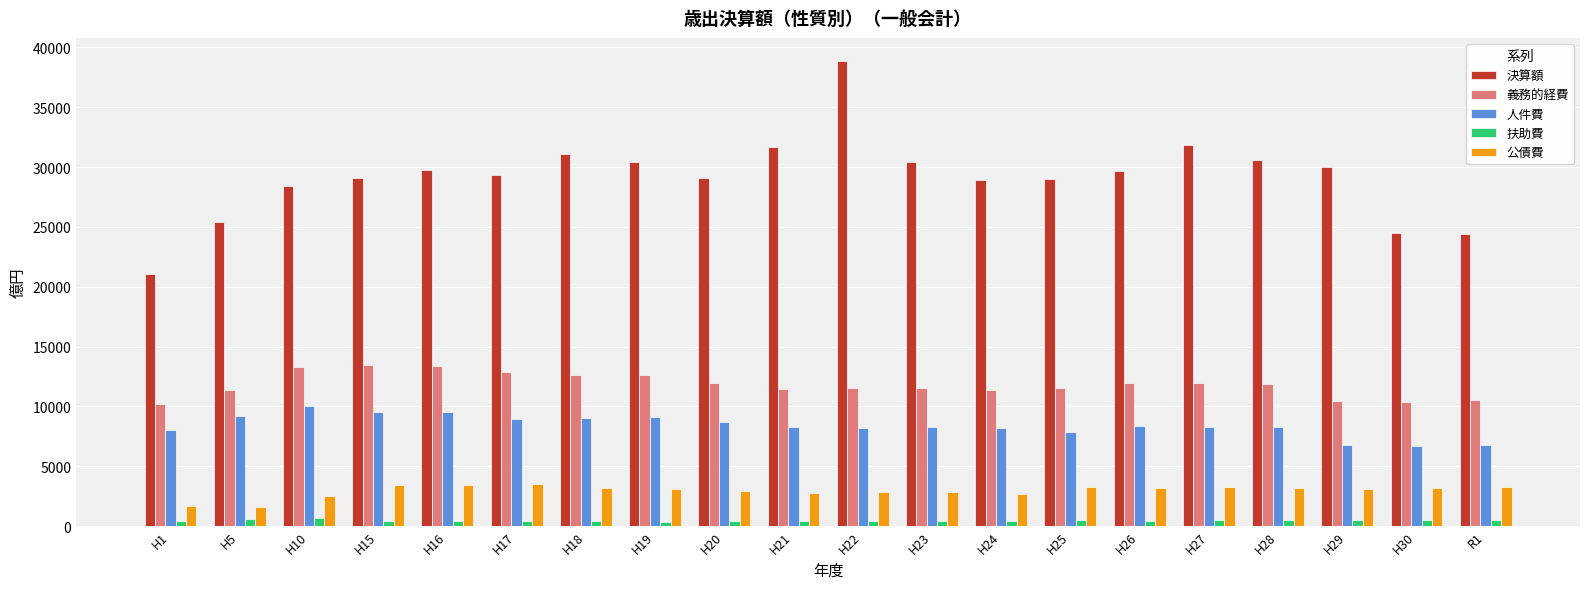

Rank the series by their maximum value, from highest to lowest.

決算額, 義務的経費, 人件費, 公債費, 扶助費